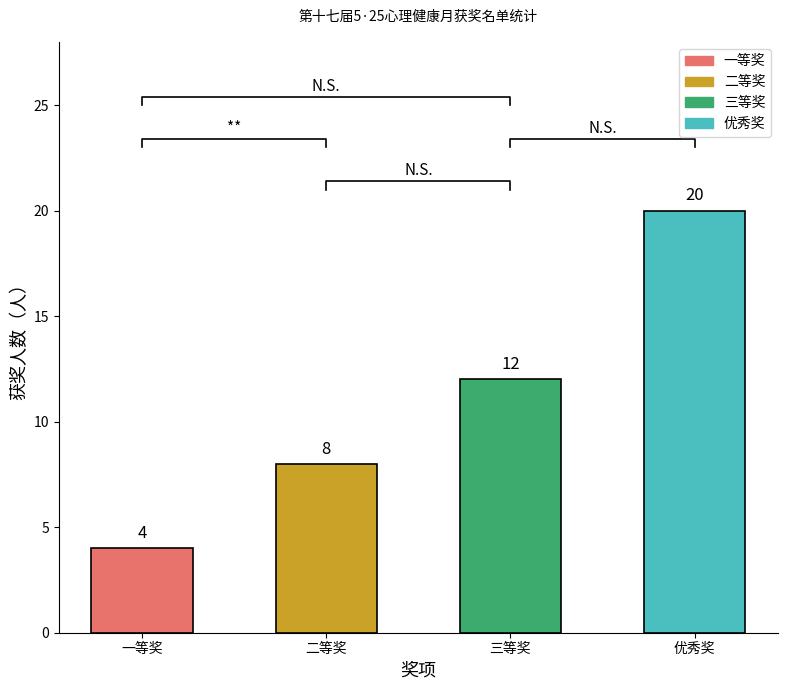

Which has a higher value, 三等奖 or 一等奖?

三等奖